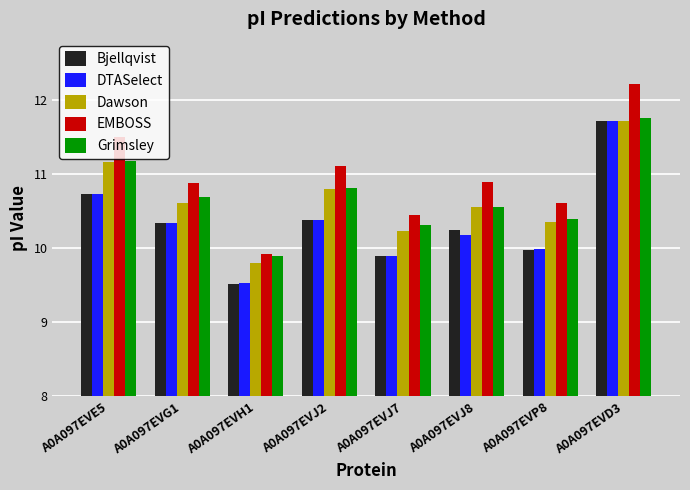

Which series has the largest range (max minus min)?

EMBOSS